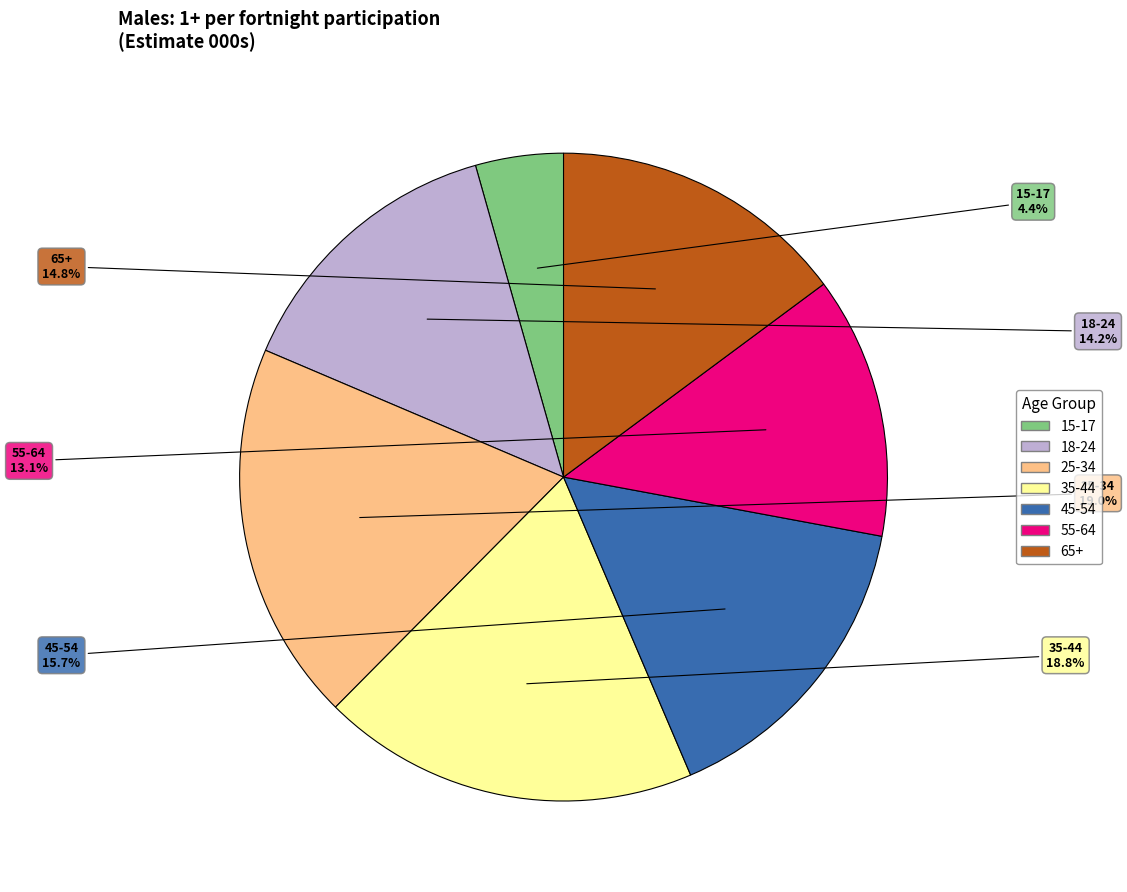

Does 25-34 account for over 50% of the chart?

No